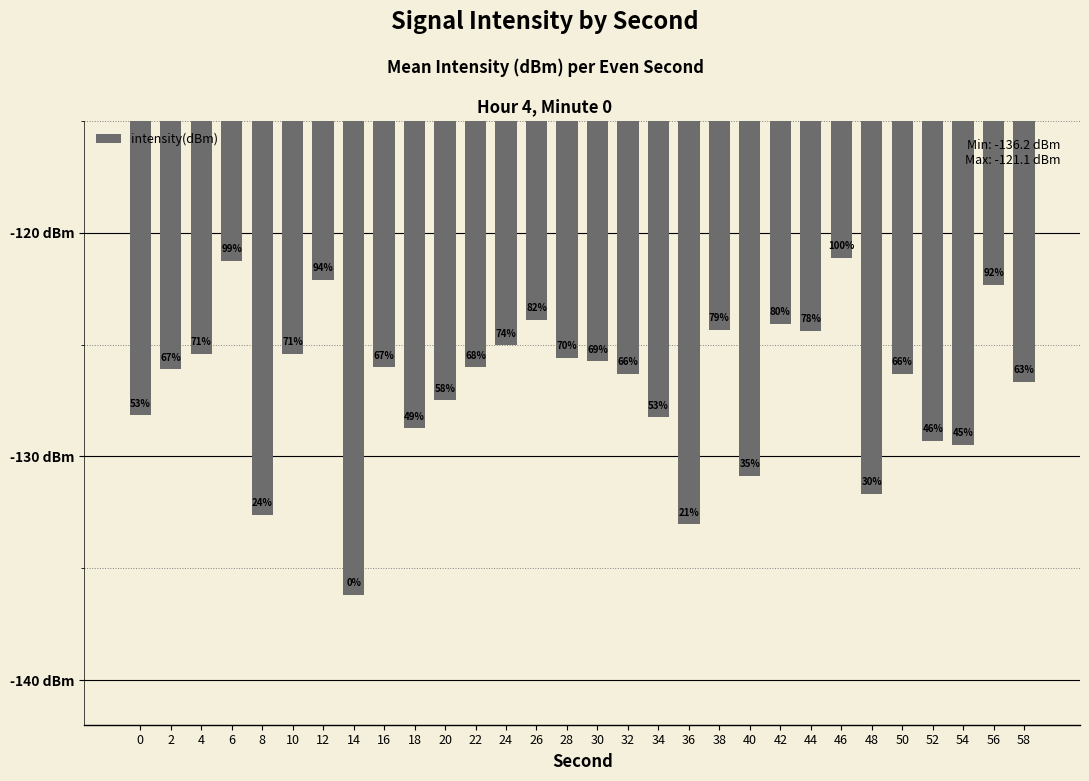

Reading right to left, list all the values displayed in this chart.

-126.7	-122.3	-129.5	-129.3	-126.3	-131.7	-121.1	-124.4	-124.1	-130.9	-124.3	-133.0	-128.2	-126.3	-125.8	-125.6	-123.9	-125.0	-126.0	-127.5	-128.7	-126.0	-136.2	-122.1	-125.4	-132.6	-121.3	-125.4	-126.1	-128.2